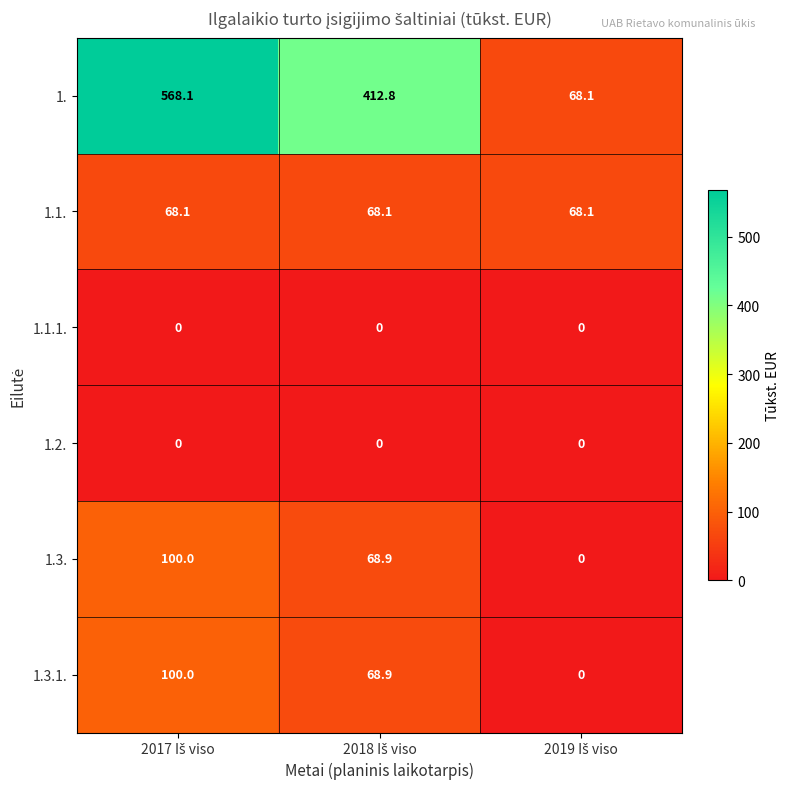

What is the maximum value for 1.?

568.1